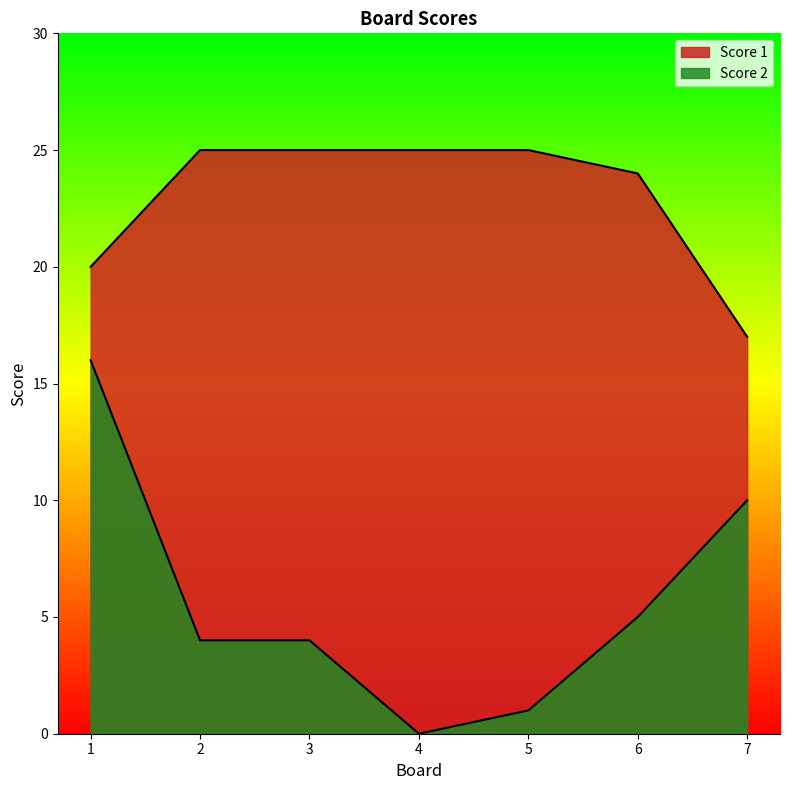

How many lines are shown in the chart?

2